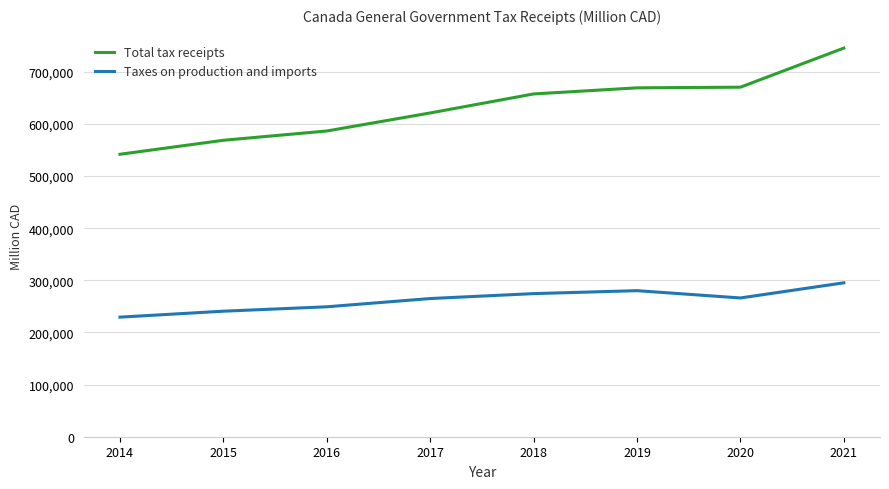

What is the sum of the Total tax receipts values at 2015 and 2016?

1155393